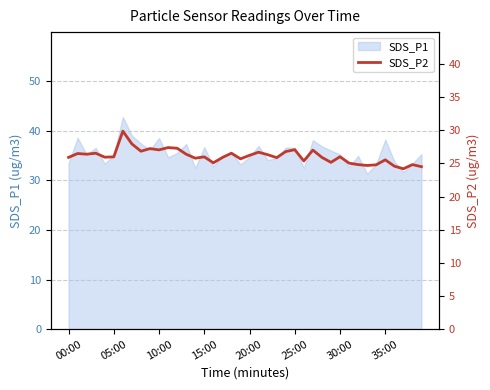

What is the maximum value shown in the chart?

29.9